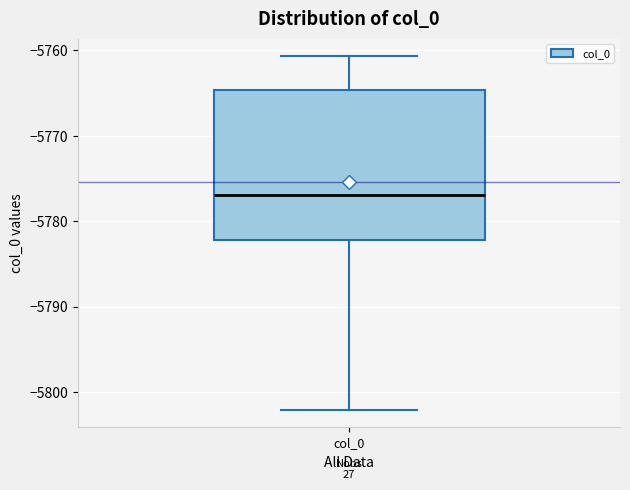

Transcribe this box plot: give where the median line is, the range the box spans, and where the two whiskers end, as read against the y-axis. The values are not printed on the chart, so give them approximately, as read against the axis.

median -5777, box -5782 to -5765, whiskers -5802 to -5761